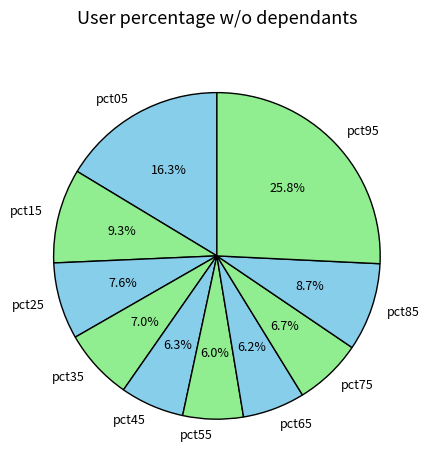

Is there a majority slice in this chart?

No